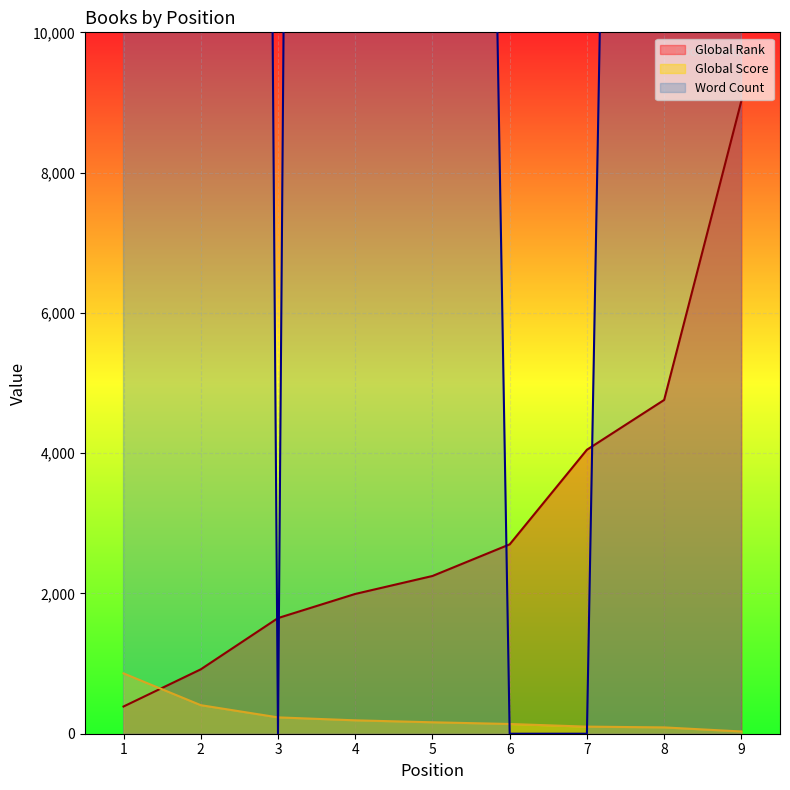

True or false: Word Count has more than 2 points higher than both neighbors.

False